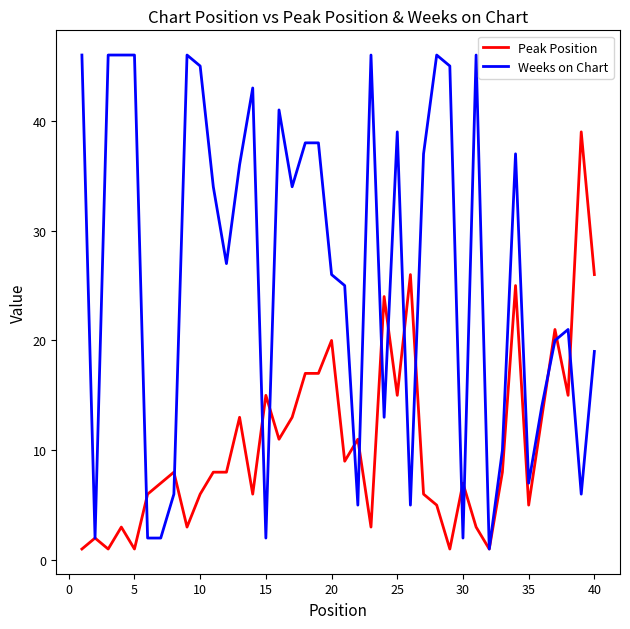

Is this an area chart (filled region under the line)?

No